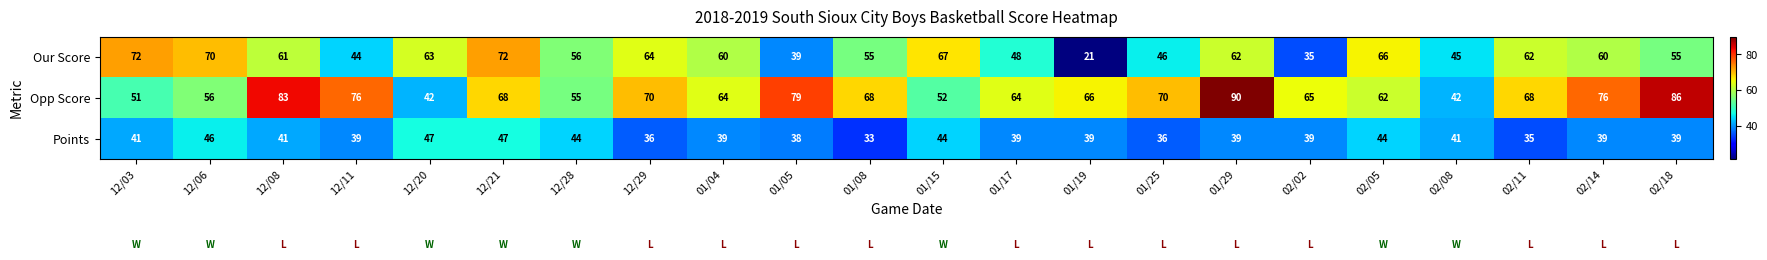

At which category does the chart reach its minimum across all series?

01/19